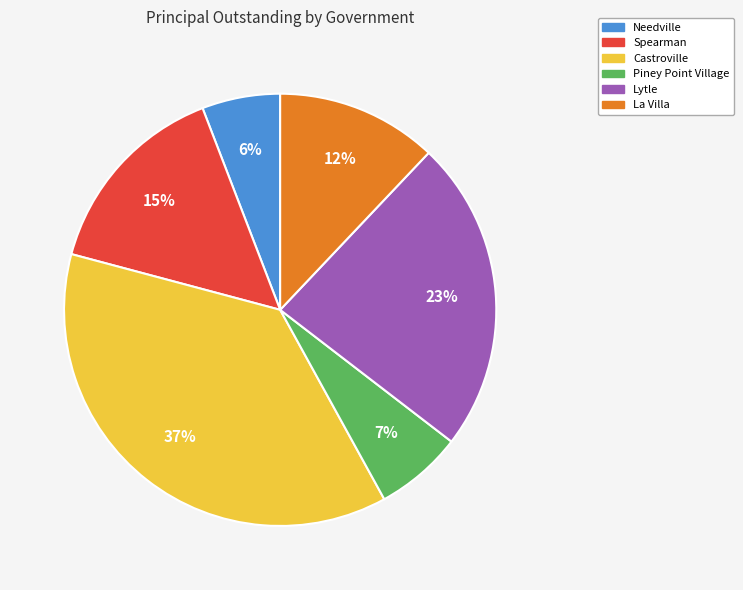

How many slices are in this pie chart?

6